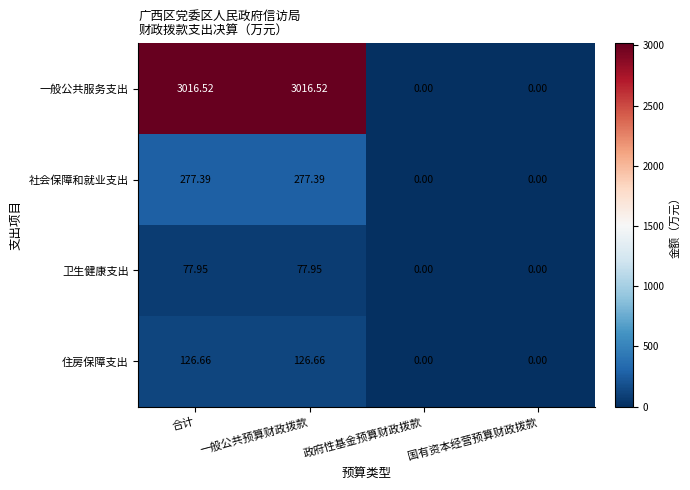

Rank the series by their maximum value, from lowest to highest.

卫生健康支出, 住房保障支出, 社会保障和就业支出, 一般公共服务支出